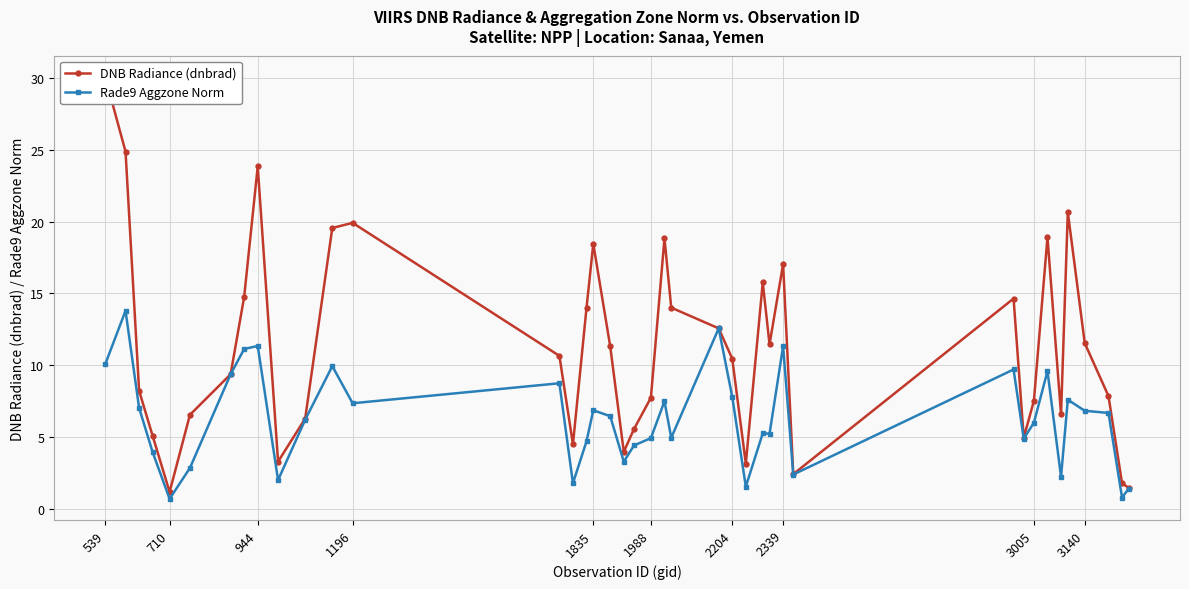

True or false: Rade9 Aggzone Norm has more than 2 interior local peaks.

True